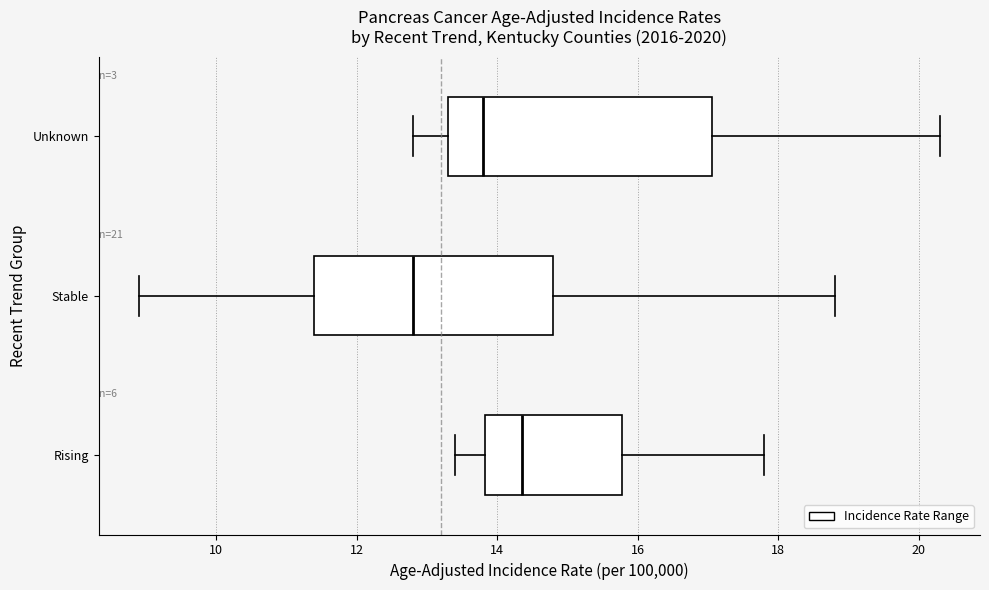

Reading bottom to top, read every box against the x-axis: the position of its median line, the range the box covers, and the ends of its whiskers. The values are not printed on the chart, so give them approximately, as read against the axis.

Rising: median 14.4, box 13.8 to 15.8, whiskers 13.4 to 17.8
Stable: median 12.8, box 11.4 to 14.8, whiskers 9.0 to 18.8
Unknown: median 13.8, box 13.4 to 17.0, whiskers 12.8 to 20.4